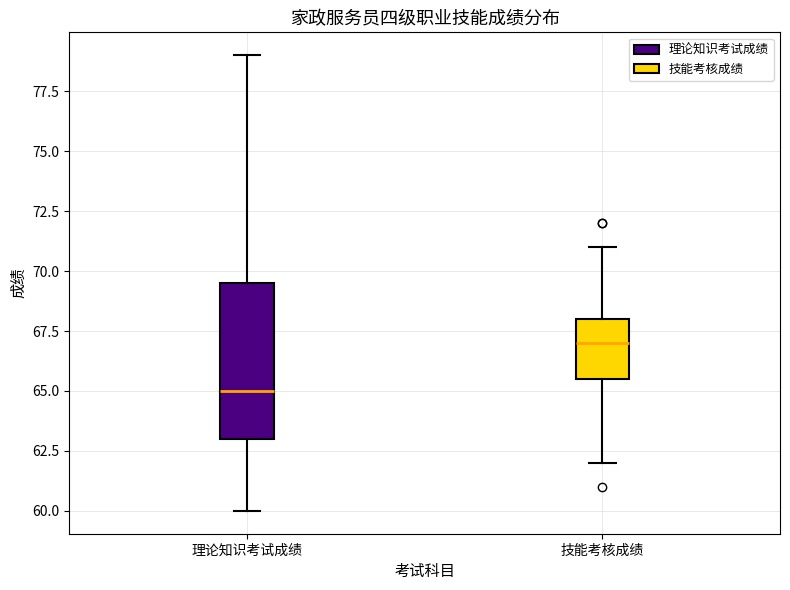

Where is the upper edge of the box for 理论知识考试成绩 on the y-axis? The values are not printed on the chart, so give them approximately, as read against the axis.

69.5